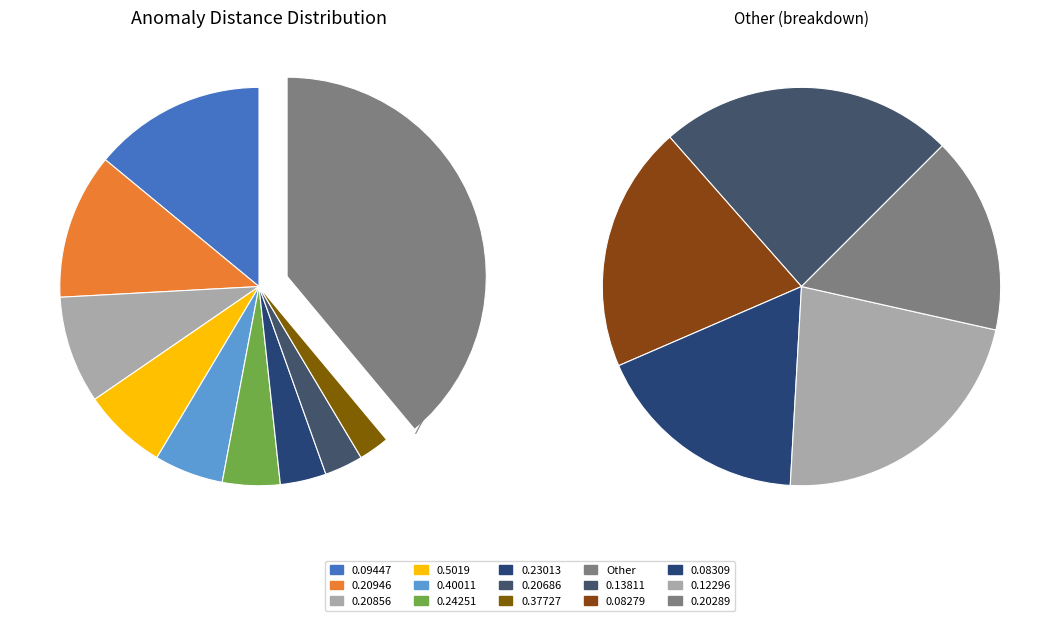

Rank the categories by value from highest to lowest.

Other, 0.09447, 0.20946, 0.20856, 0.5019, 0.40011, 0.24251, 0.23013, 0.20686, 0.37727